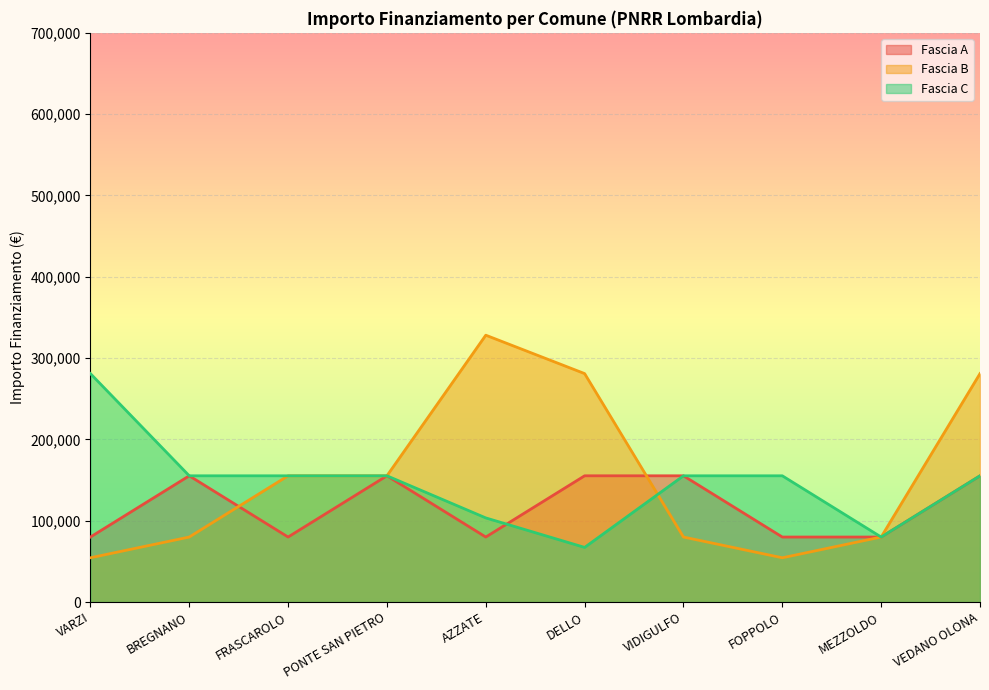

What is the difference between the maximum and second lowest values in the Fascia B series?

273748